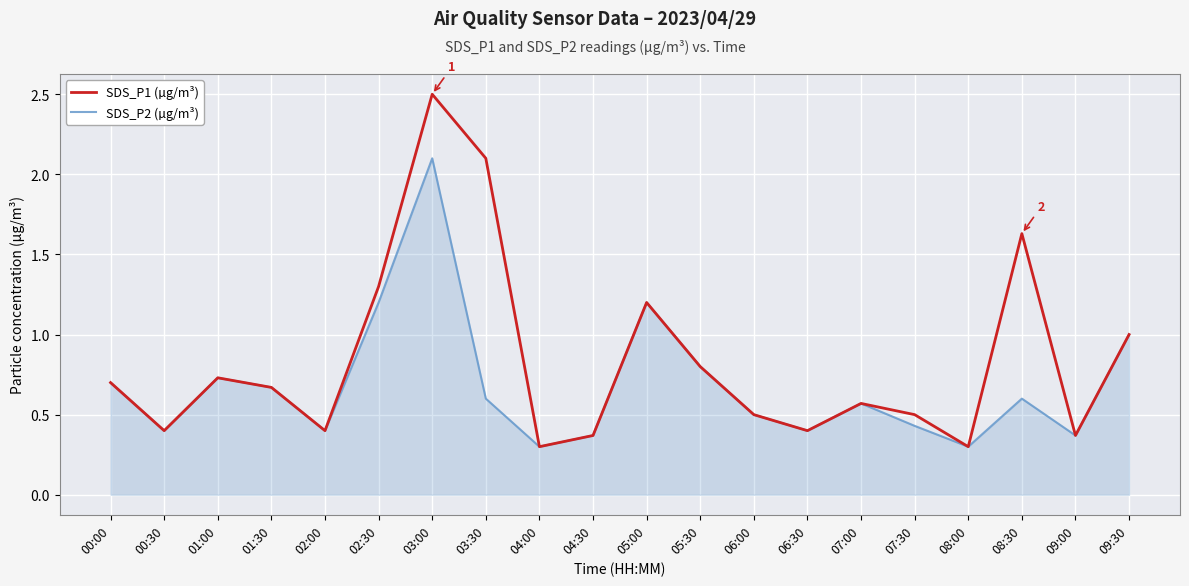

Between 00:30 and 08:30, which series saw the biggest shift?

SDS_P1 (µg/m³)